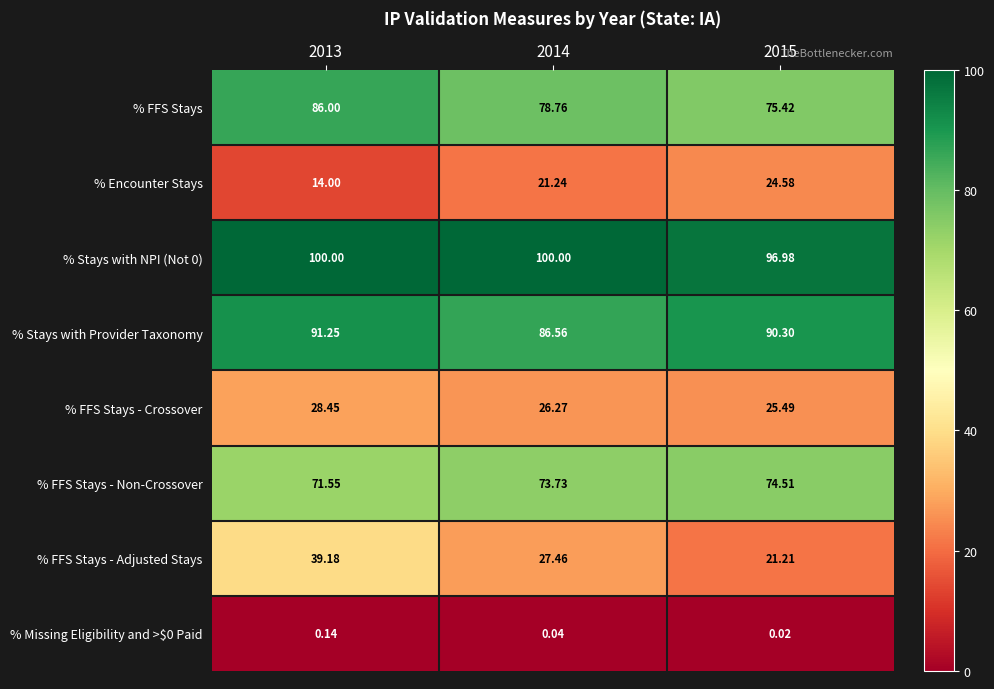

Between 2014 and 2015, which series saw the biggest shift?

% FFS Stays - Adjusted Stays